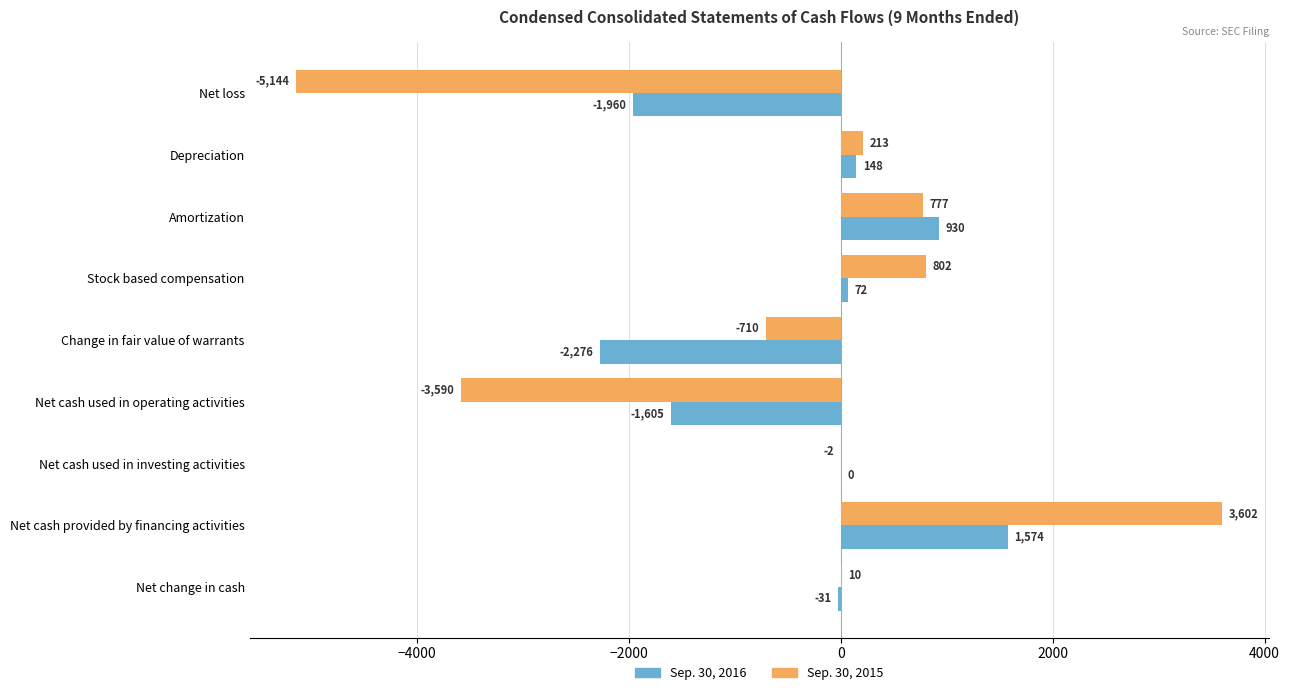

Between Amortization and Stock based compensation, which series saw the biggest shift?

Sep. 30, 2016